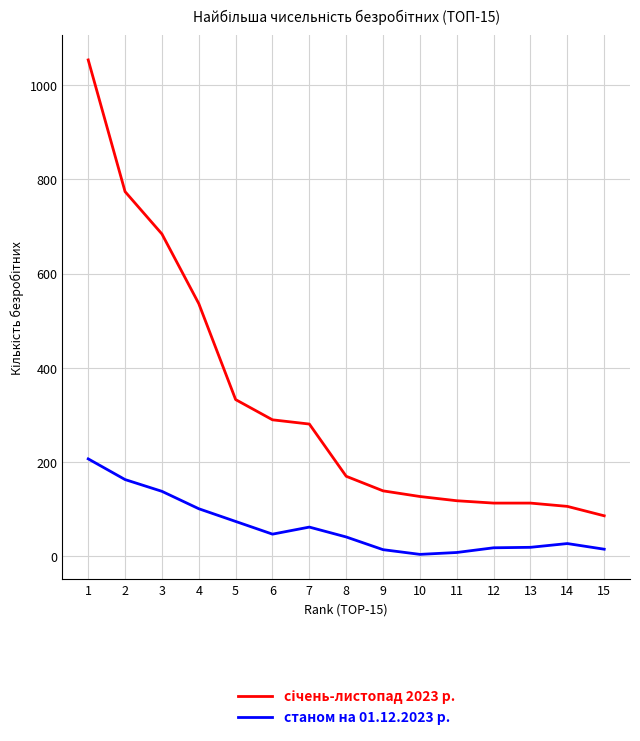

What is the maximum value shown in the chart?

1054